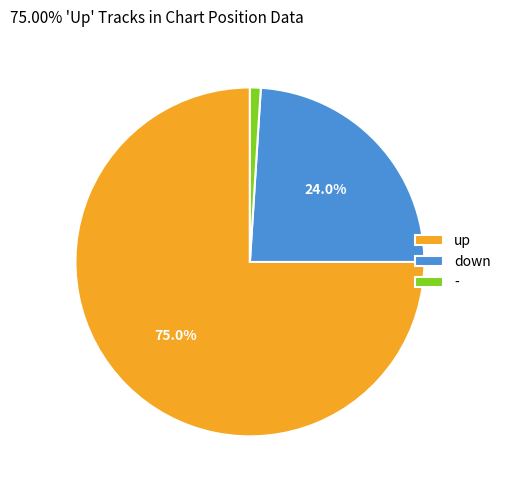

What is the largest slice in the pie chart?

up